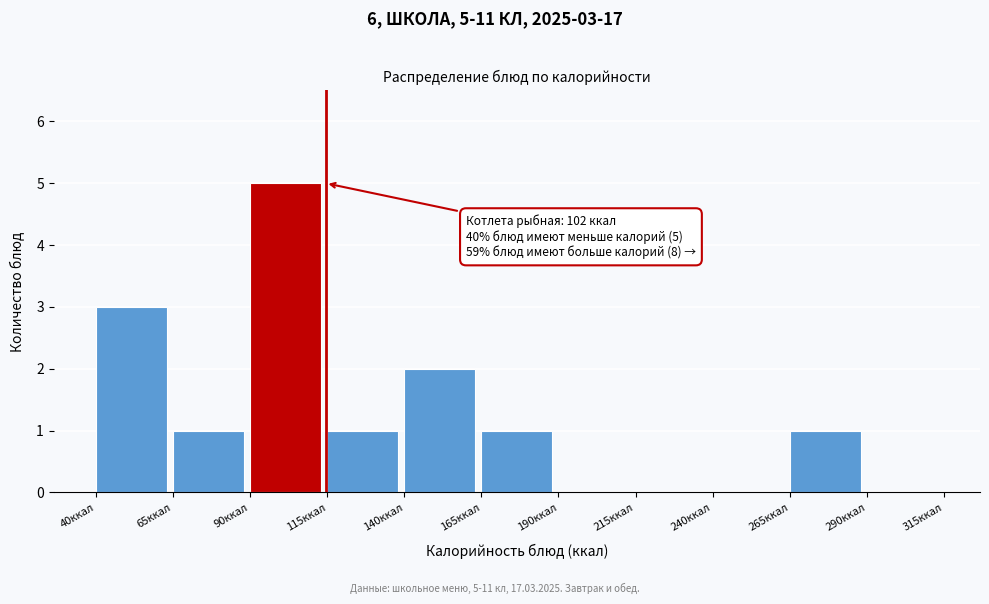

Which range on the x-axis has the tallest bar?

90 to 115